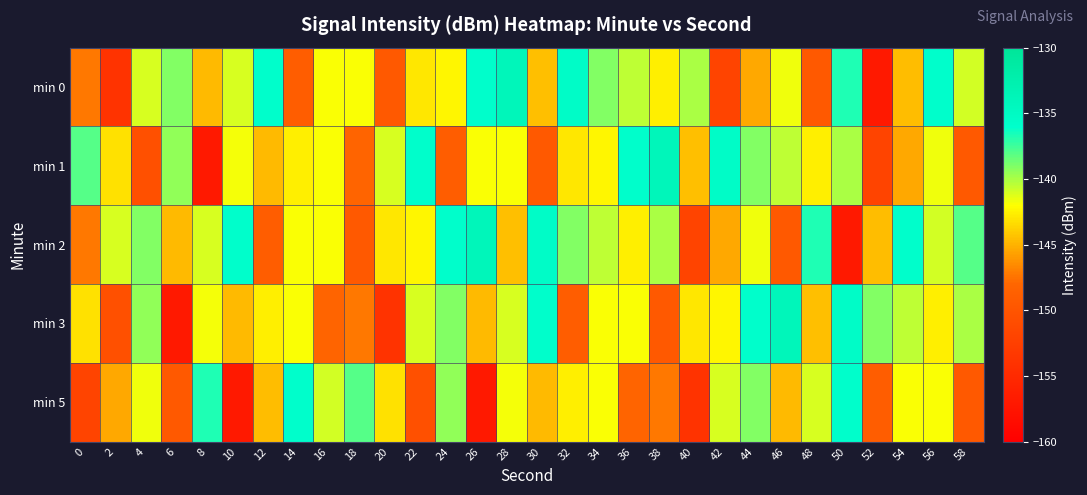

What is the difference between the highest and lowest values at 28?

10.5